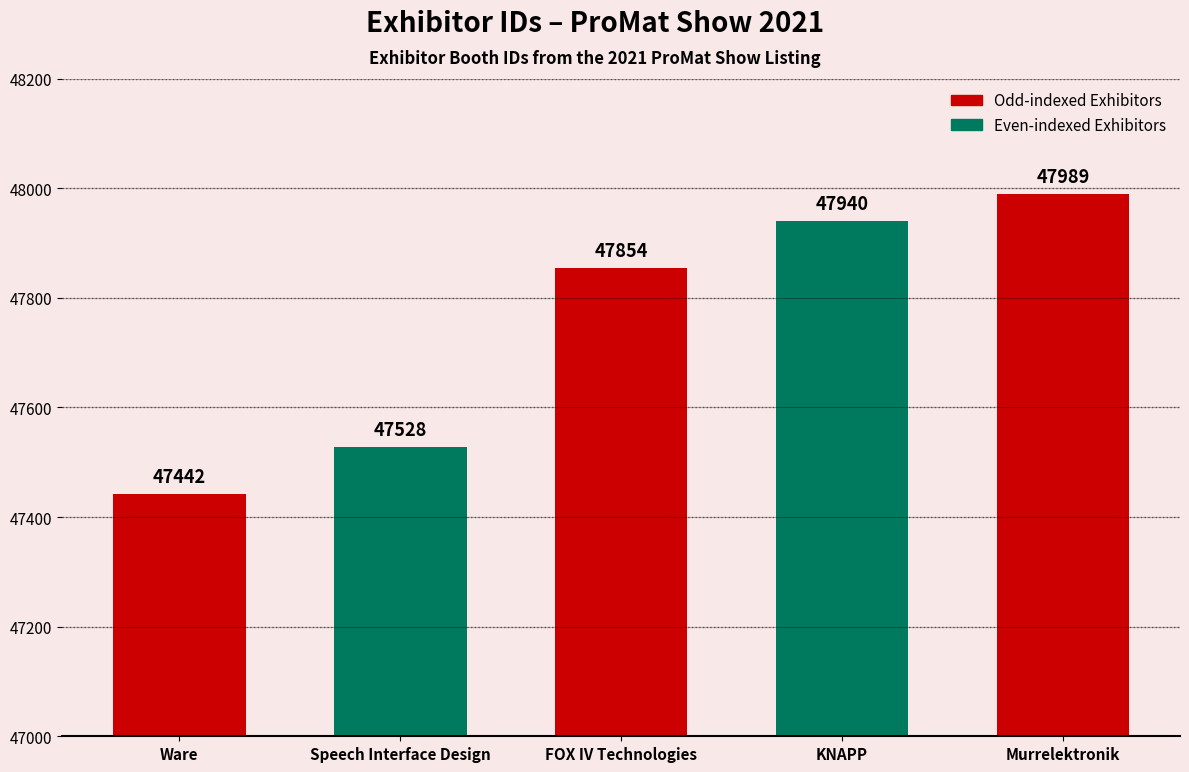

What is the difference between the second highest and minimum values?

498